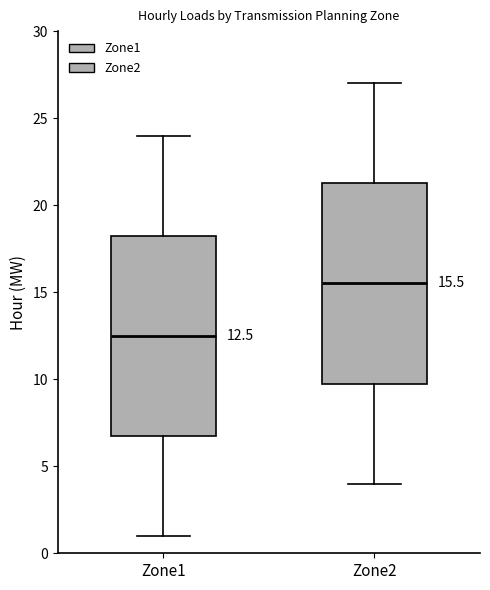

Which box's median line is the lowest?

Zone1